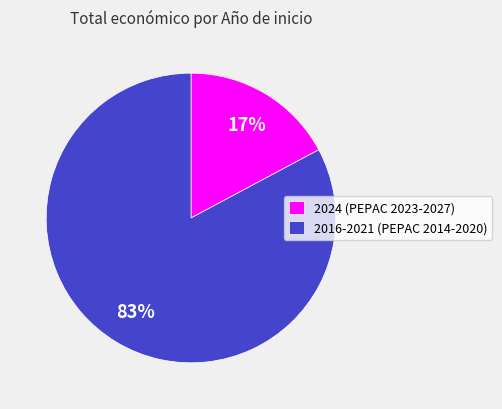

Between 2016-2021 (PEPAC 2014-2020) and 2024 (PEPAC 2023-2027), which is larger?

2016-2021 (PEPAC 2014-2020)